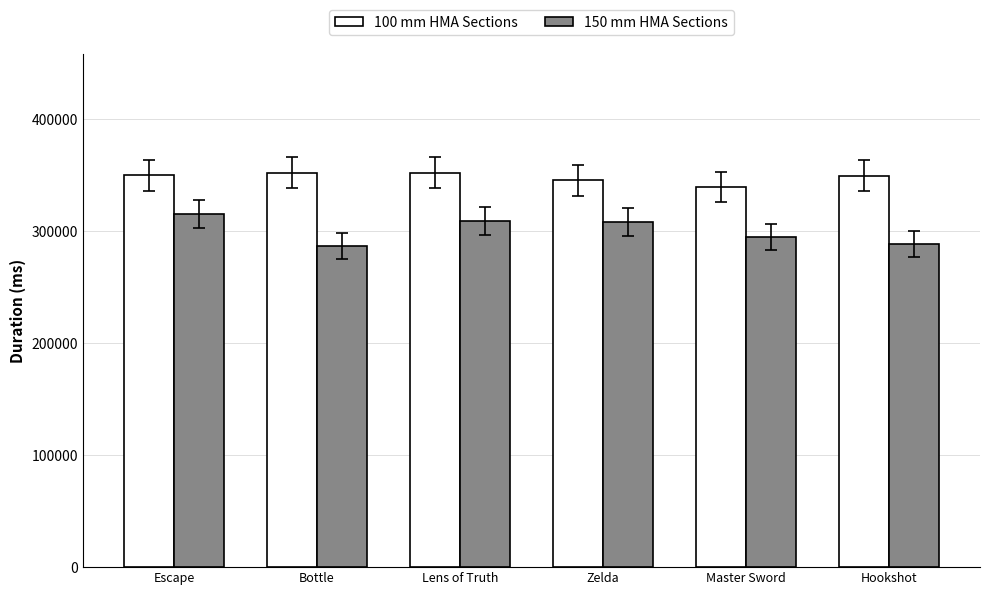

How many bars are there in each group?

2